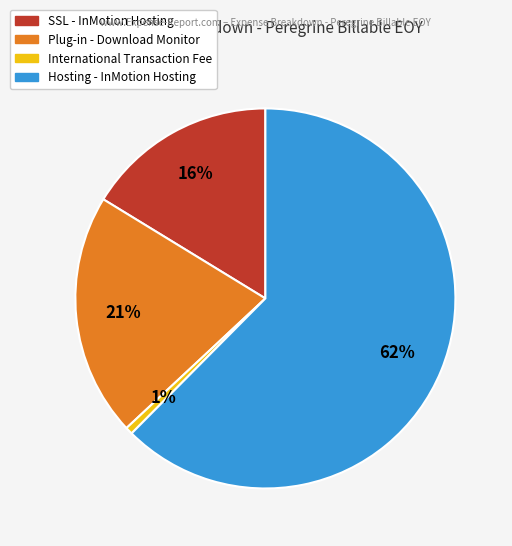

Approximately how many times larger is the value at Hosting - InMotion Hosting compared to Plug-in - Download Monitor?

3.0